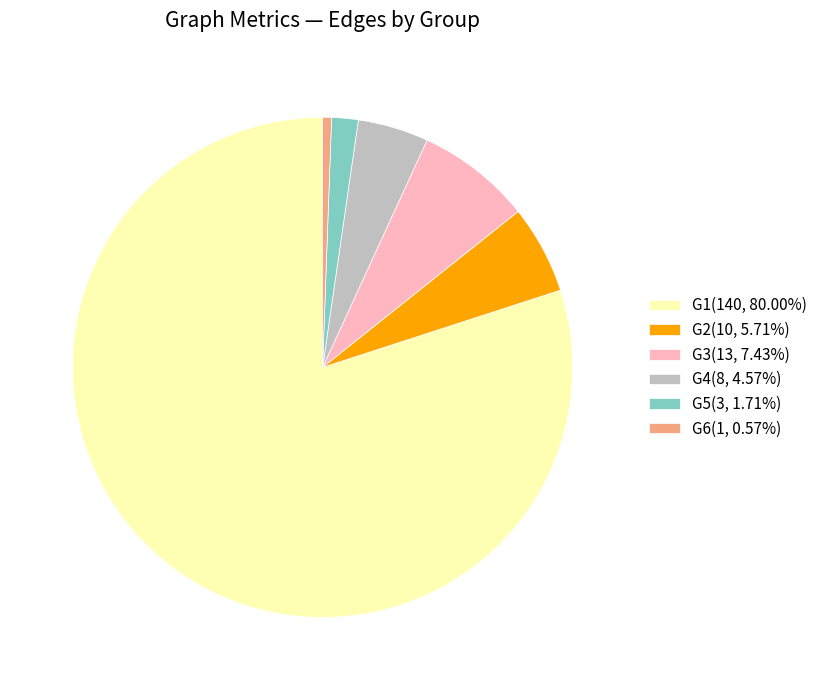

Approximately how many times larger is the value at G2(10, 5.71%) compared to G5(3, 1.71%)?

3.3